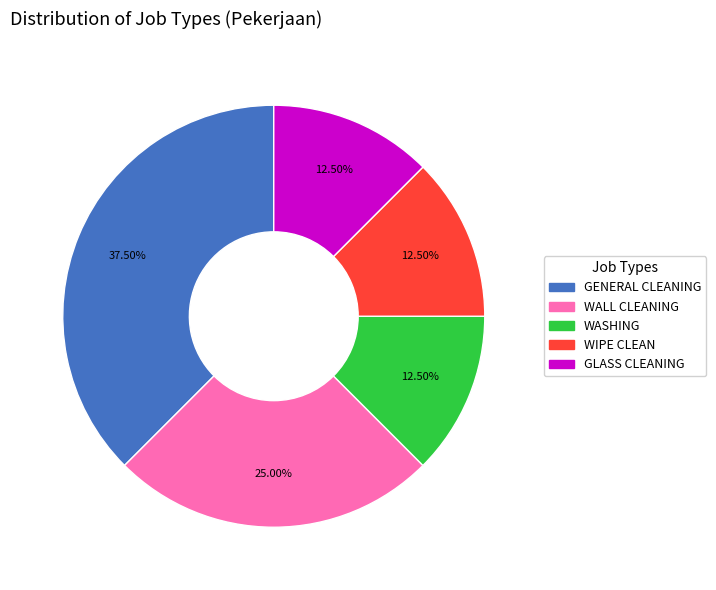

What is the largest slice in the pie chart?

GENERAL CLEANING